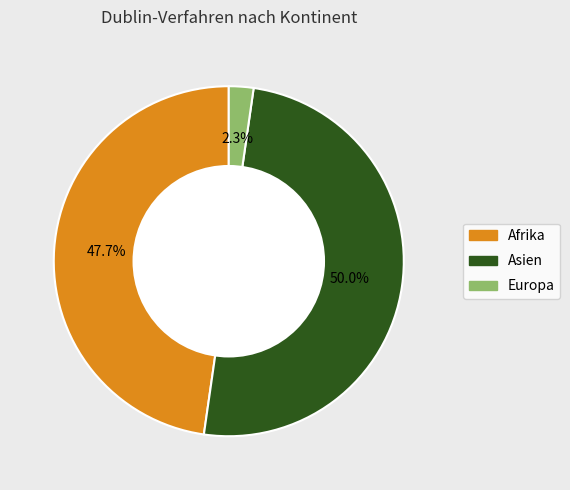

Between Europa and Afrika, which is larger?

Afrika